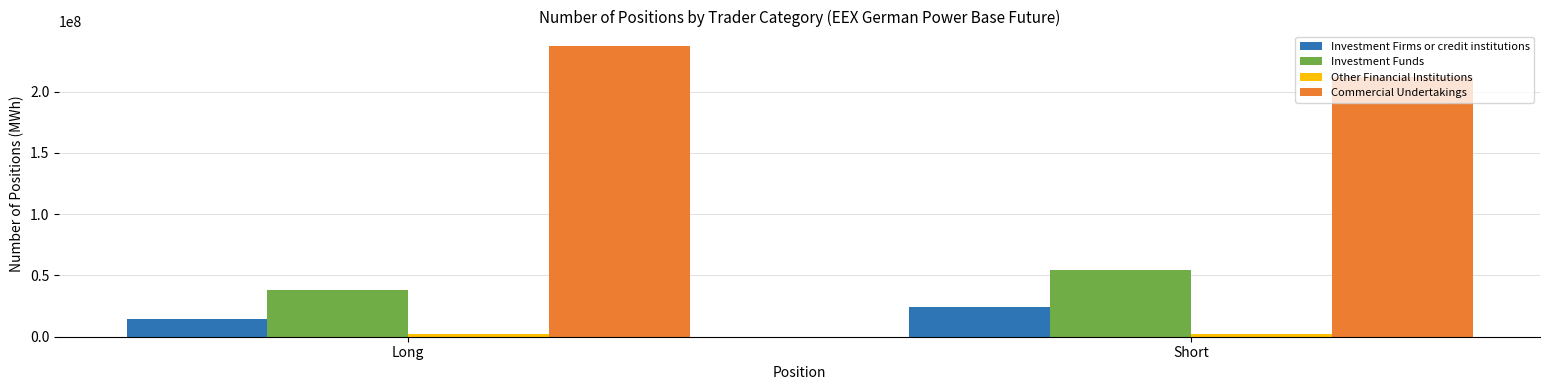

At how many categories does at least one series exceed 9358324?

2